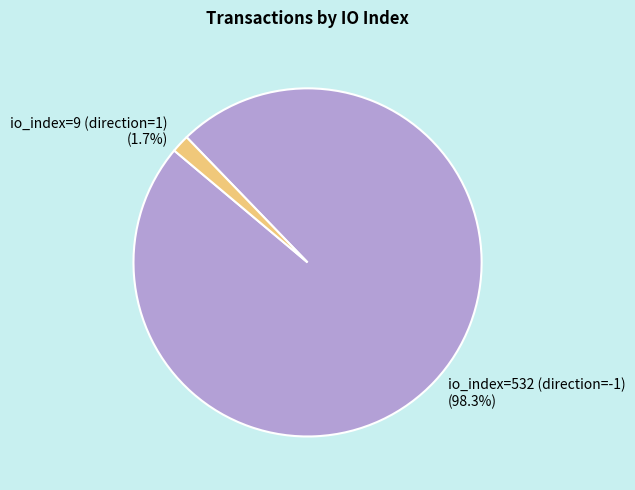

How much of the chart is everything except io_index=9 (direction=1)?

98.3%